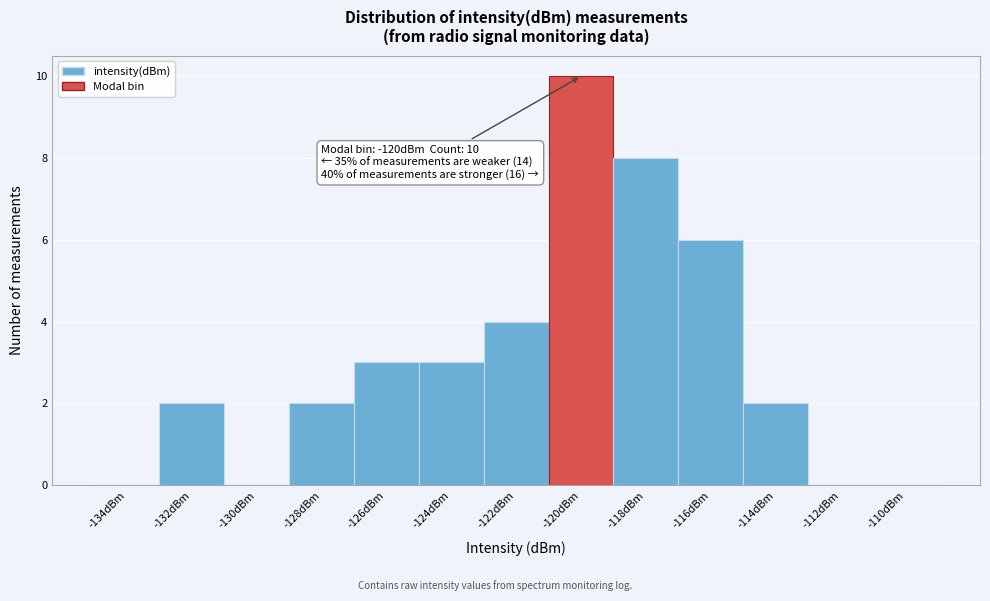

Over which range of the x-axis is the bar tallest?

-121 to -119